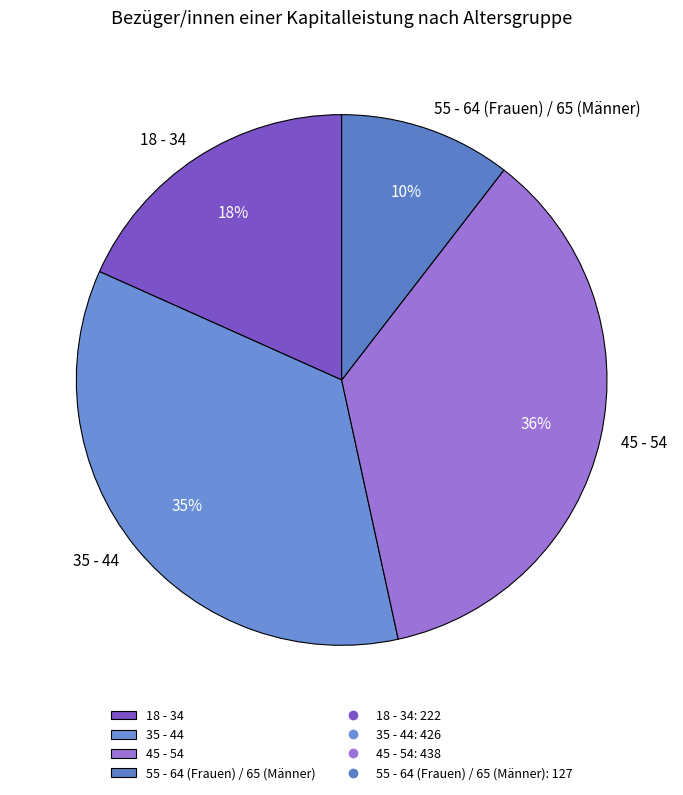

Which has a higher value, 55 - 64 (Frauen) / 65 (Männer) or 45 - 54?

45 - 54